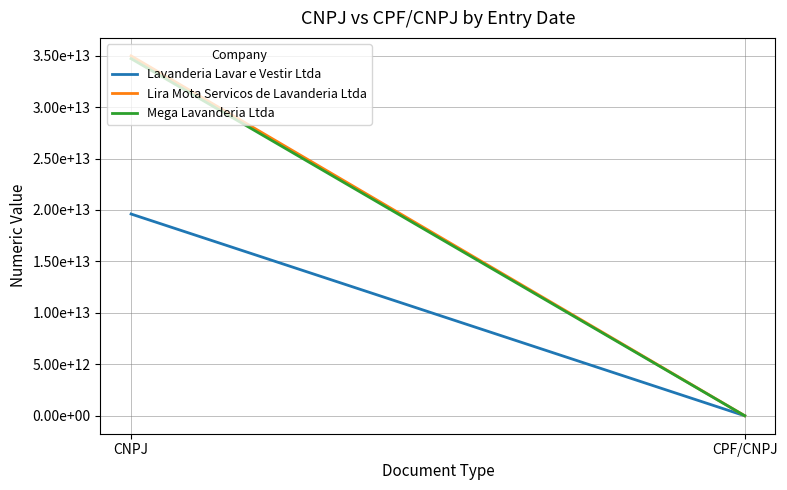

What is the difference between the Lira Mota Servicos de Lavanderia Ltda values at CNPJ and CPF/CNPJ?

34968934715823